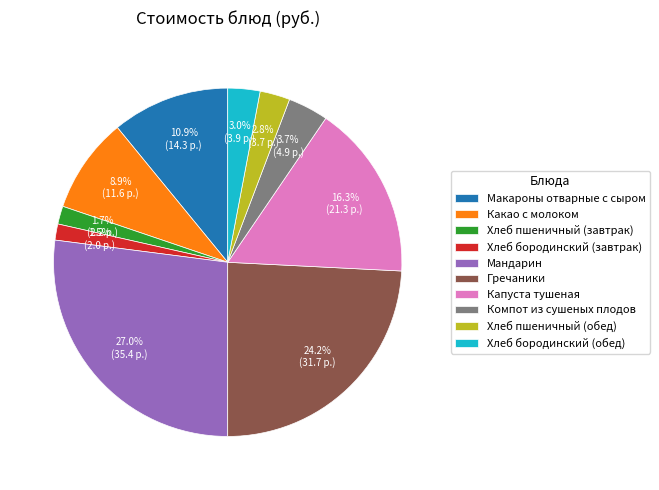

To the nearest percent, what is the difference between the Мандарин and Макароны отварные с сыром slice percentages?

16%